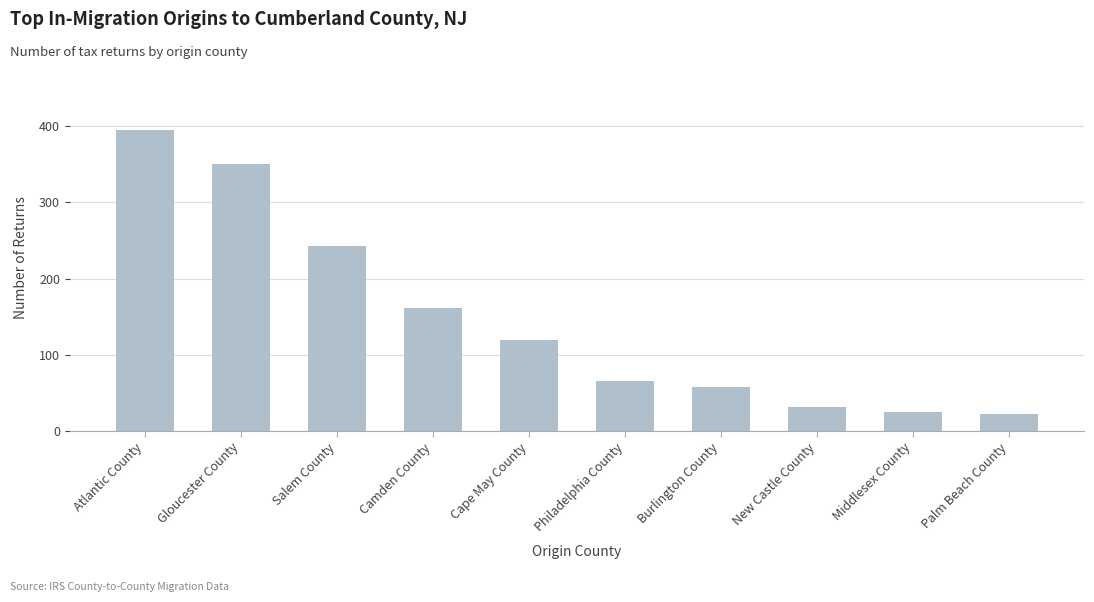

True or false: the data shows 65 at Philadelphia County.

True